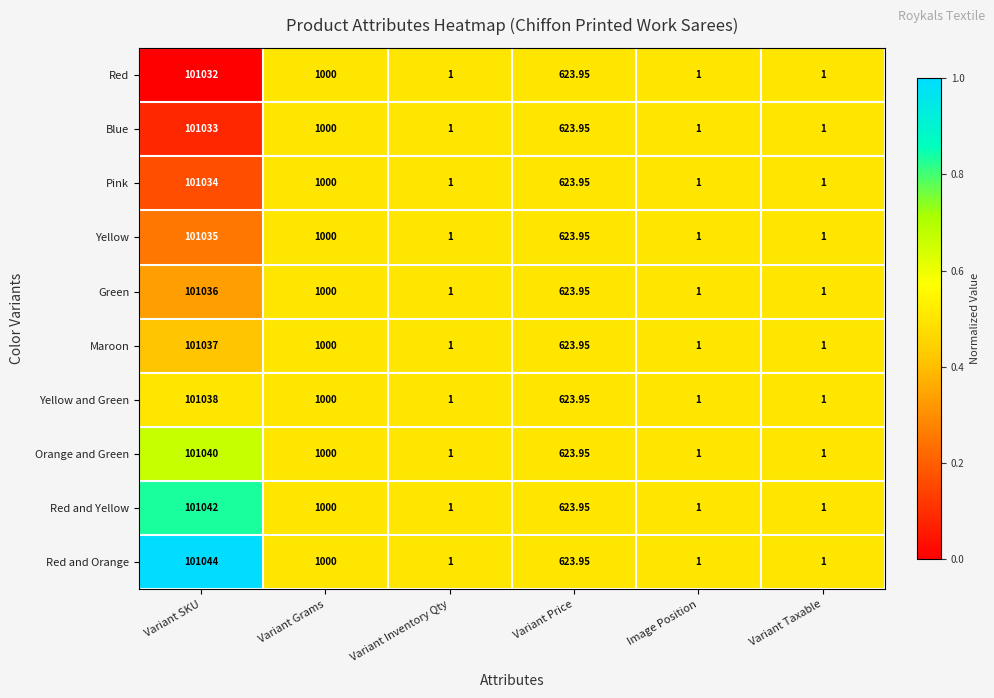

Which series has the largest total across all categories?

Red and Orange